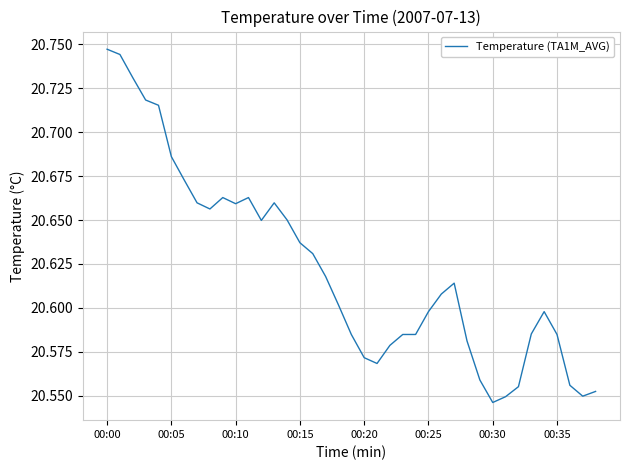

At which category does the chart reach its minimum across all series?

00:30